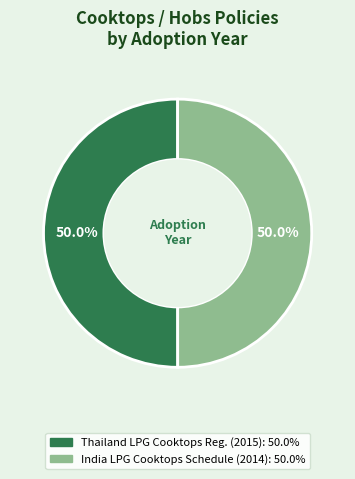

Count the number of slices in the pie.

2